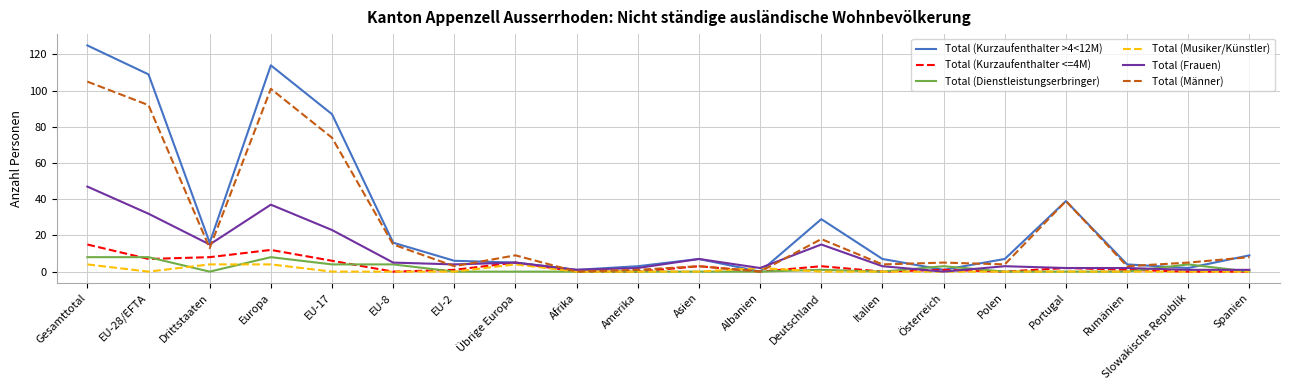

What position from the left is Italien?

14